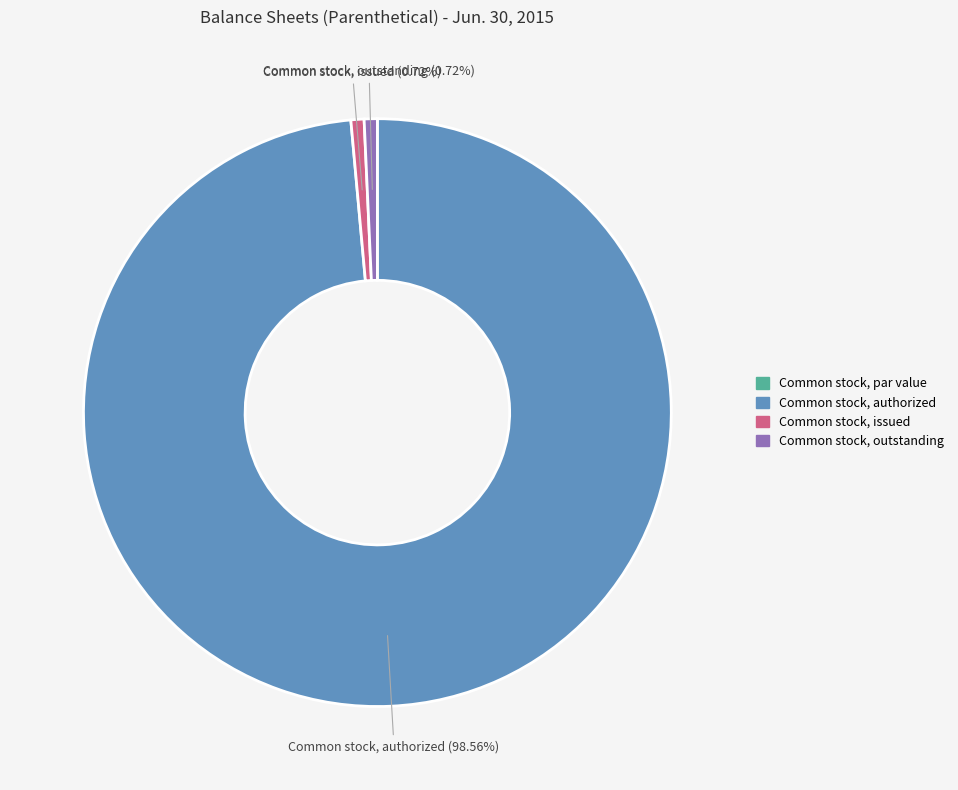

Which category has the biggest portion of the pie?

Common stock, authorized